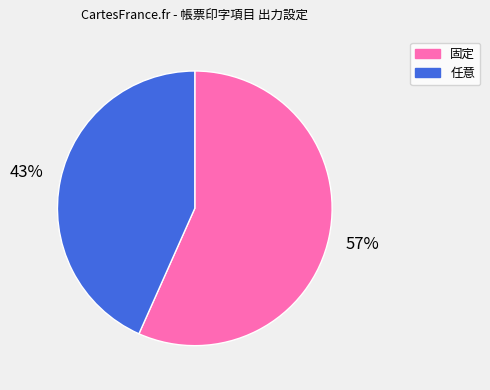

Which slice represents more than half of the pie?

固定